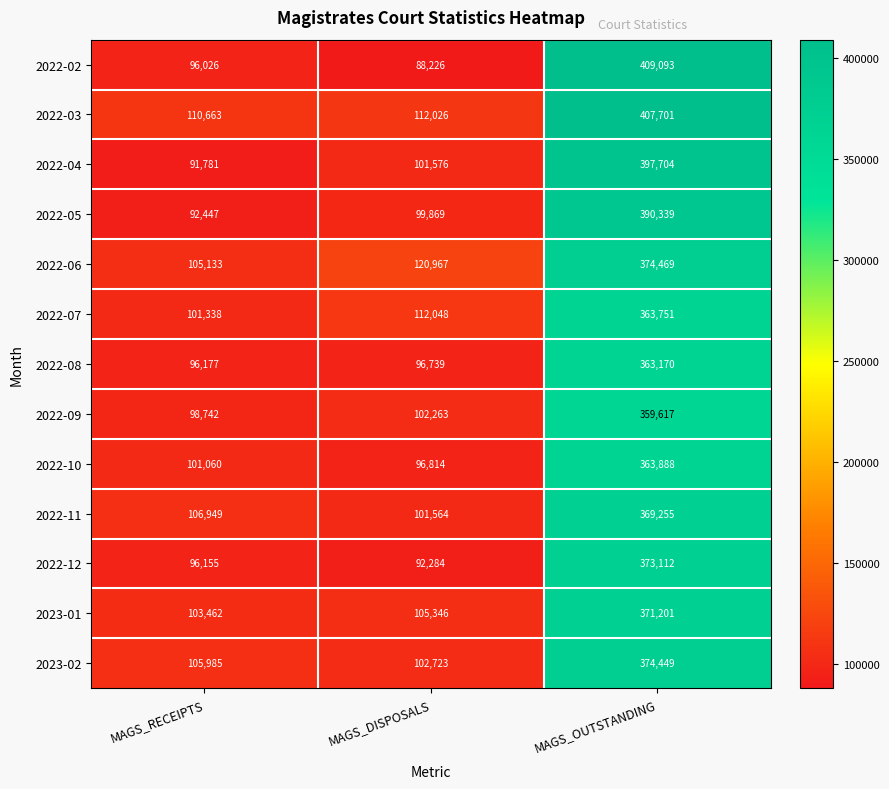

The value of 2022-09 at MAGS_RECEIPTS is 98742. True or false?

True